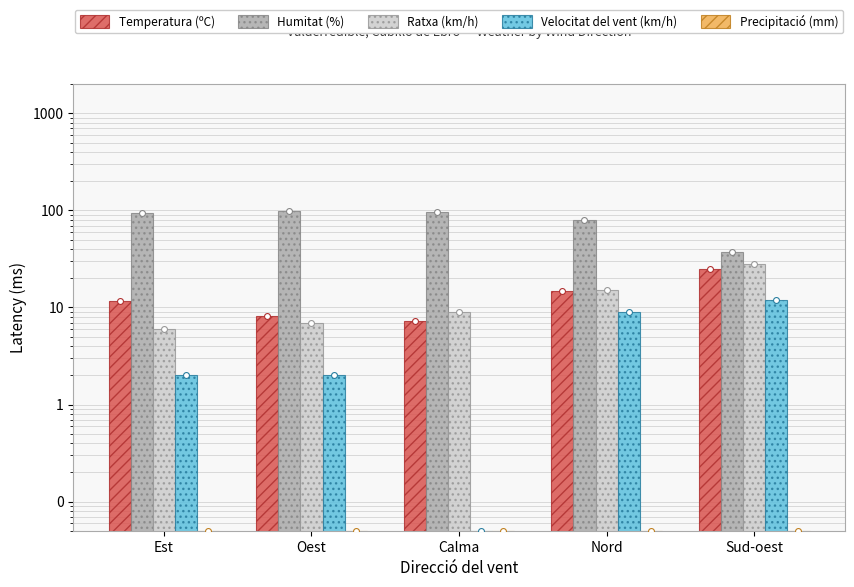

Which series has the largest total across all categories?

Humitat (%)